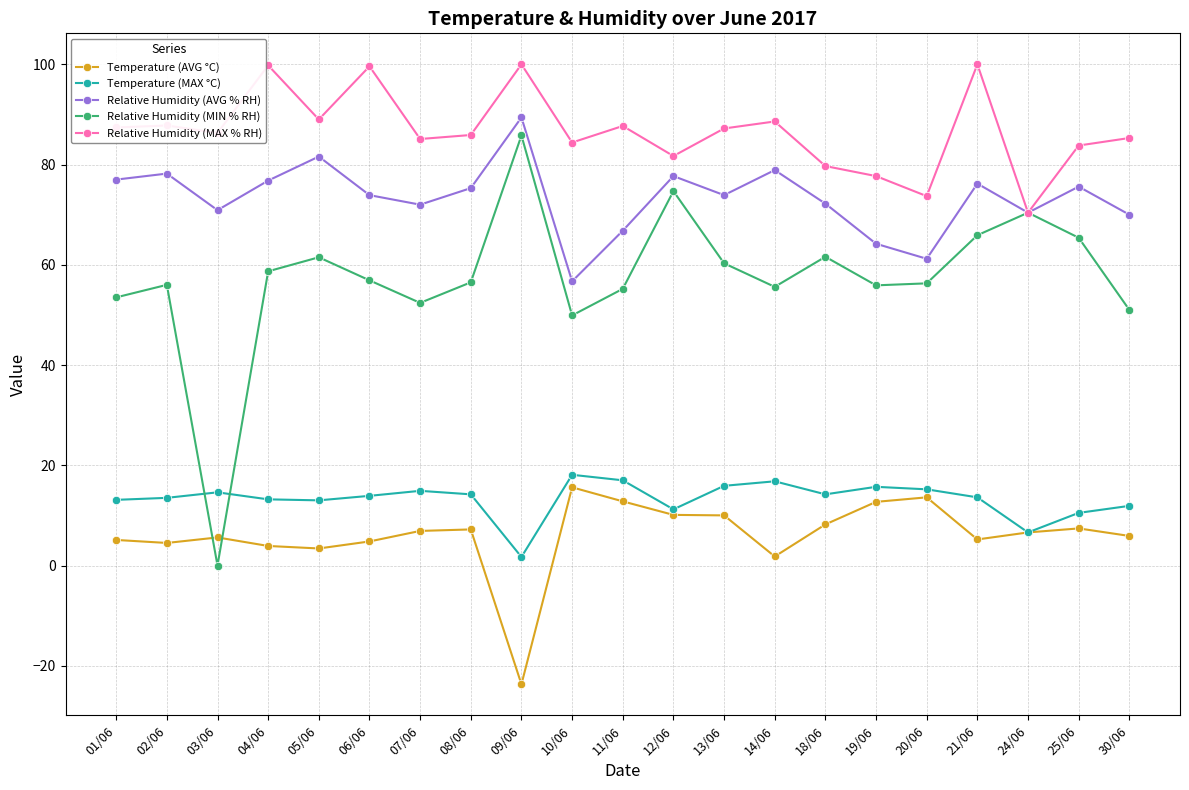

What is the difference between the maximum and minimum values in the Temperature (AVG °C) series?

39.3